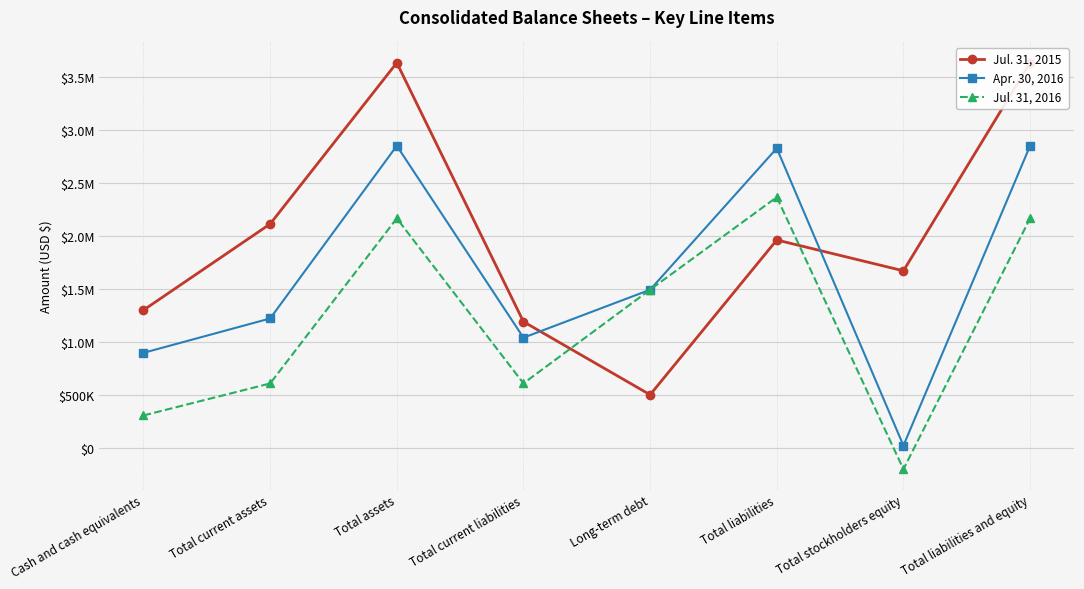

At which label is Jul. 31, 2015 closest to 2065707?

Total current assets